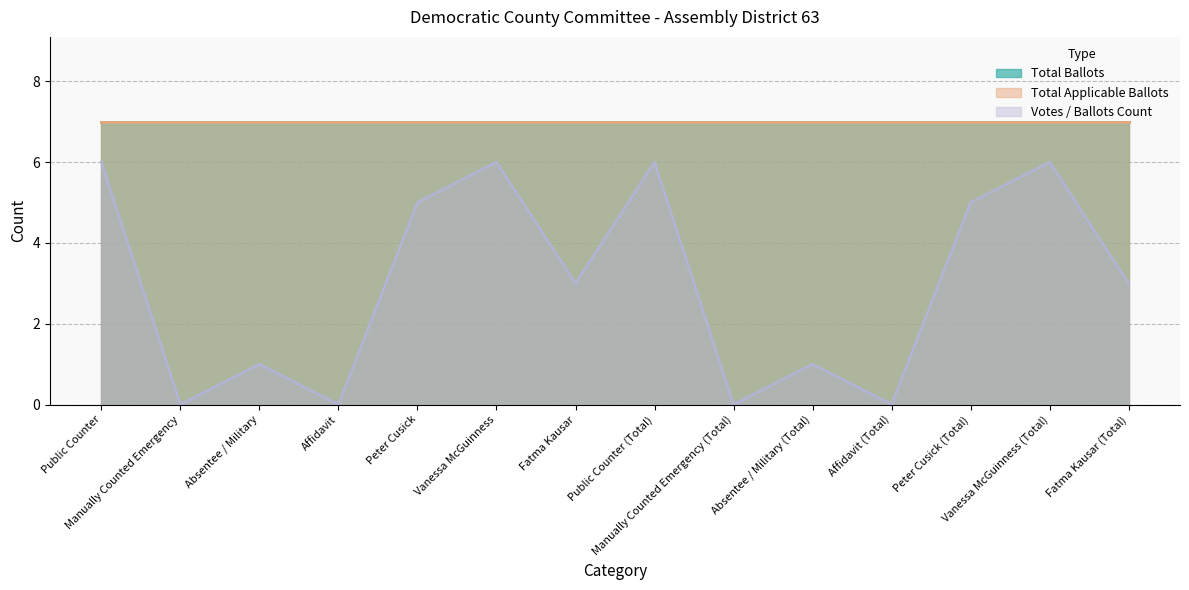

Rank the series at Public Counter from highest to lowest value.

Total Ballots, Total Applicable Ballots, Votes / Ballots Count